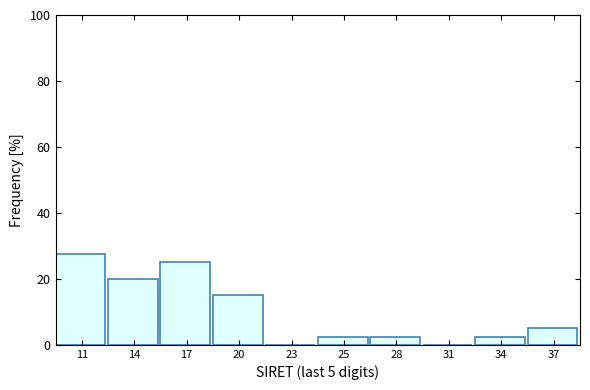

Reading left to right, list all the values displayed in this chart.

11=27.5	14=20.0	17=25.0	20=15.0	23=0.0	25=2.5	28=2.5	31=0.0	34=2.5	37=5.0